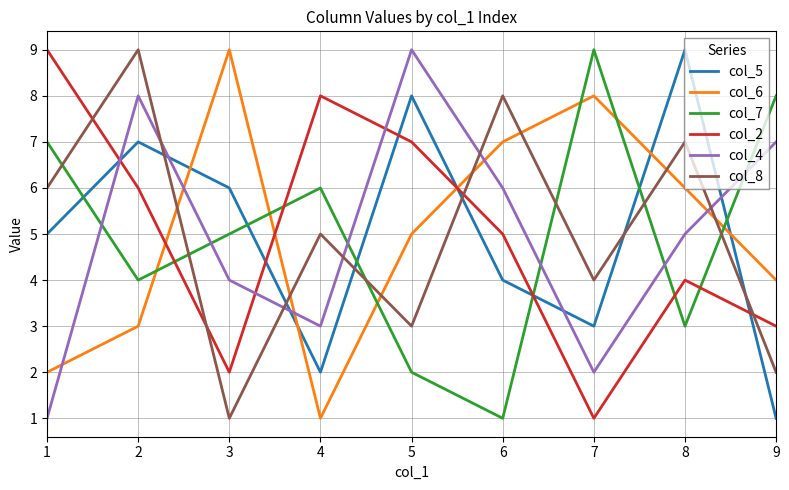

What value does the col_8 series have at 8?

7